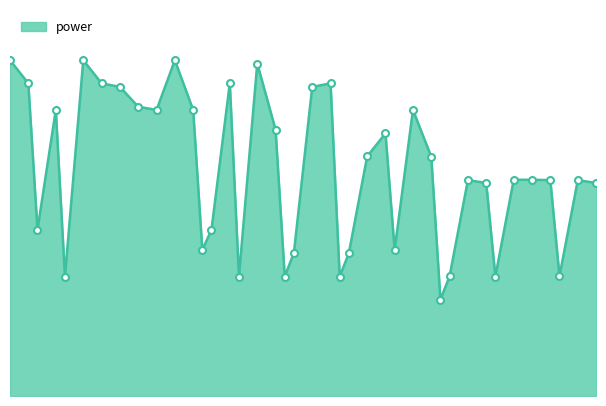

How many lines are shown in the chart?

1